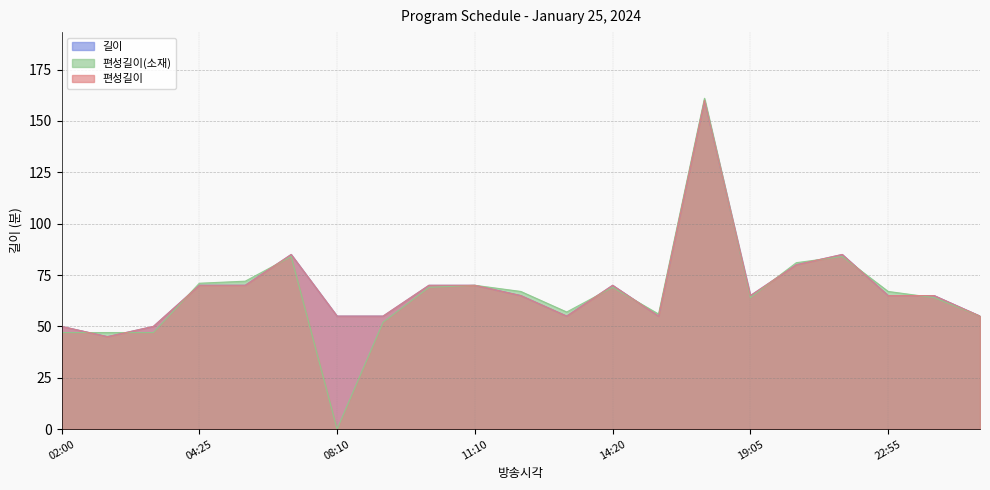

Which series has the widest spread of values?

편성길이(소재)